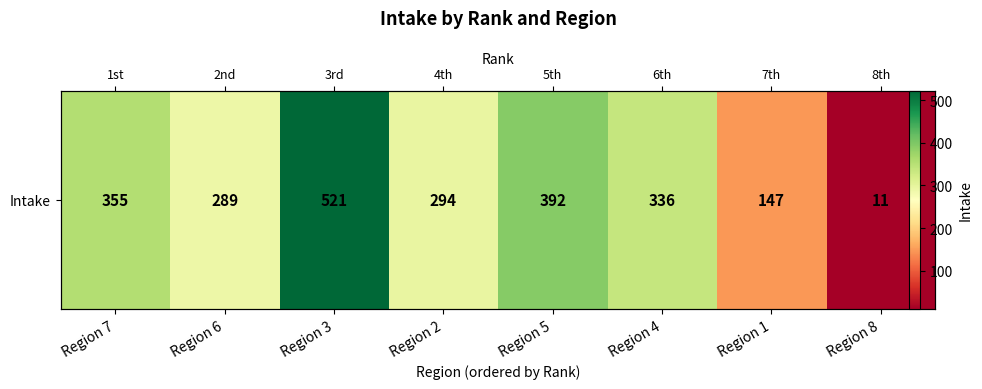

What is the ratio of the value at Region 3 to the value at Region 2?

1.8